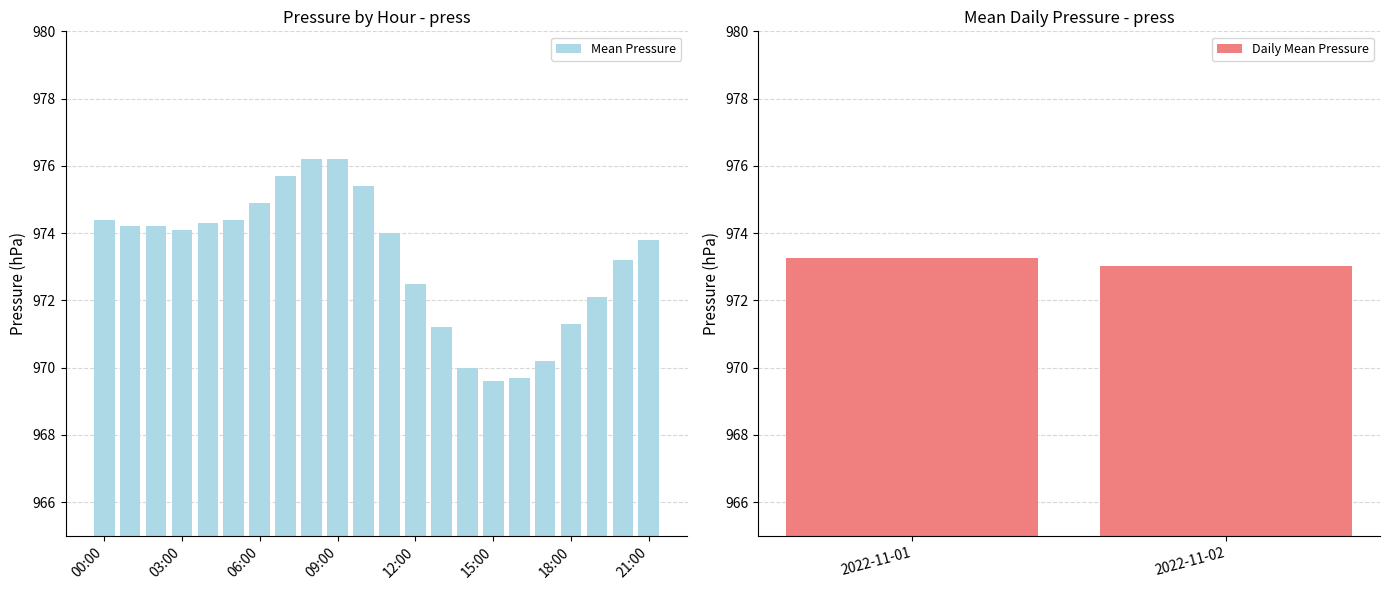

Are the bars grouped side by side (vs. stacked)?

No